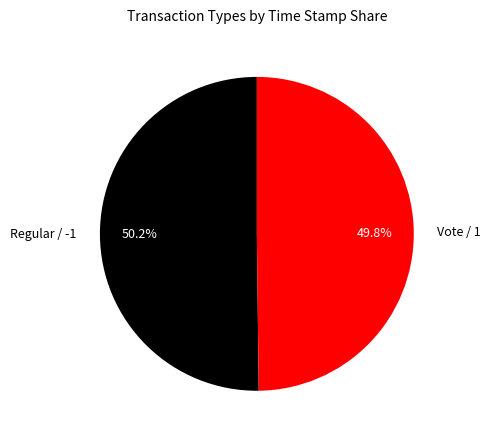

Is there any slice that represents more than half of the pie?

Yes